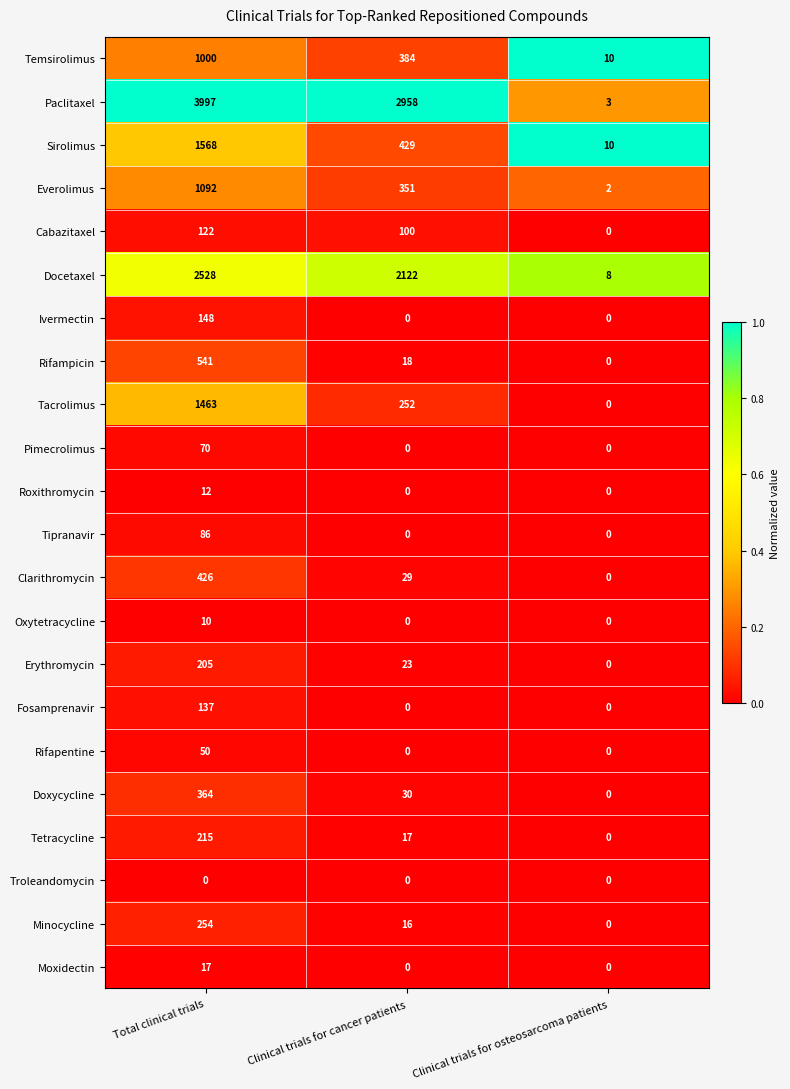

The Docetaxel series shows 5 at Clinical trials for osteosarcoma patients. True or false?

False